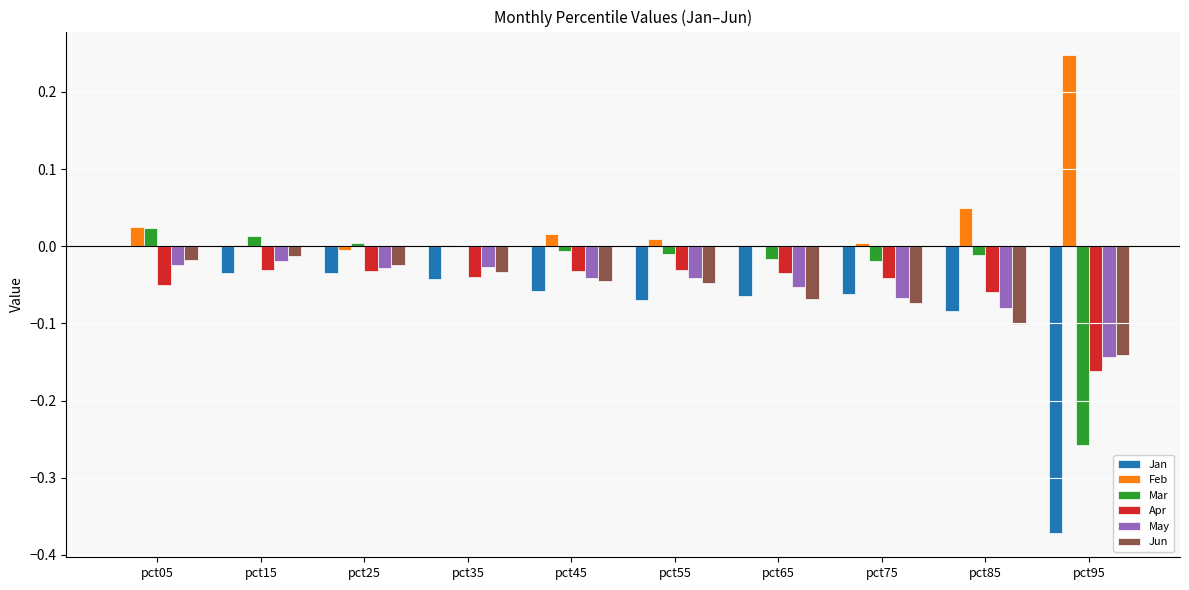

The value of Jun at pct45 is -0.1. True or false?

False